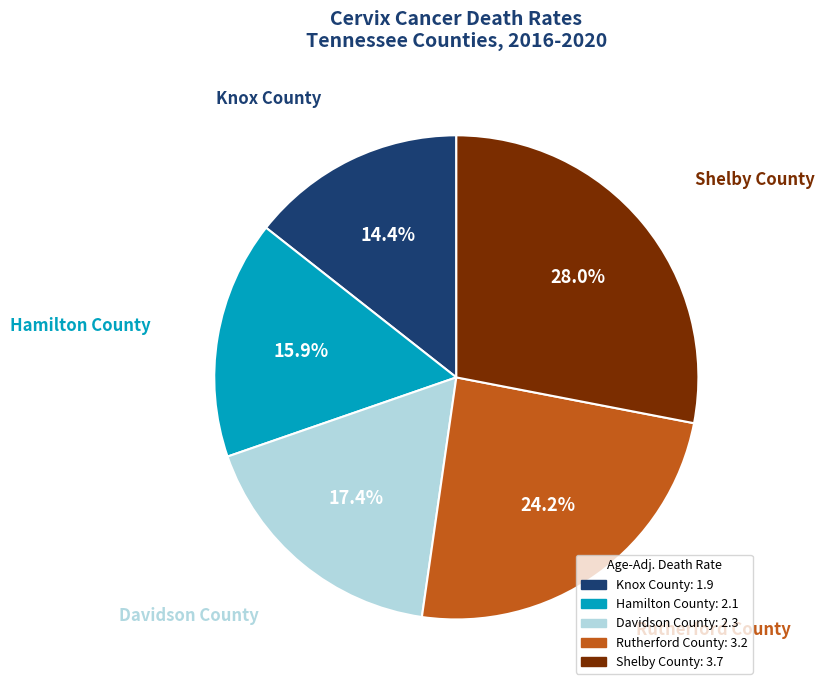

To the nearest percent, what is the combined percentage of Knox County and Shelby County?

42%